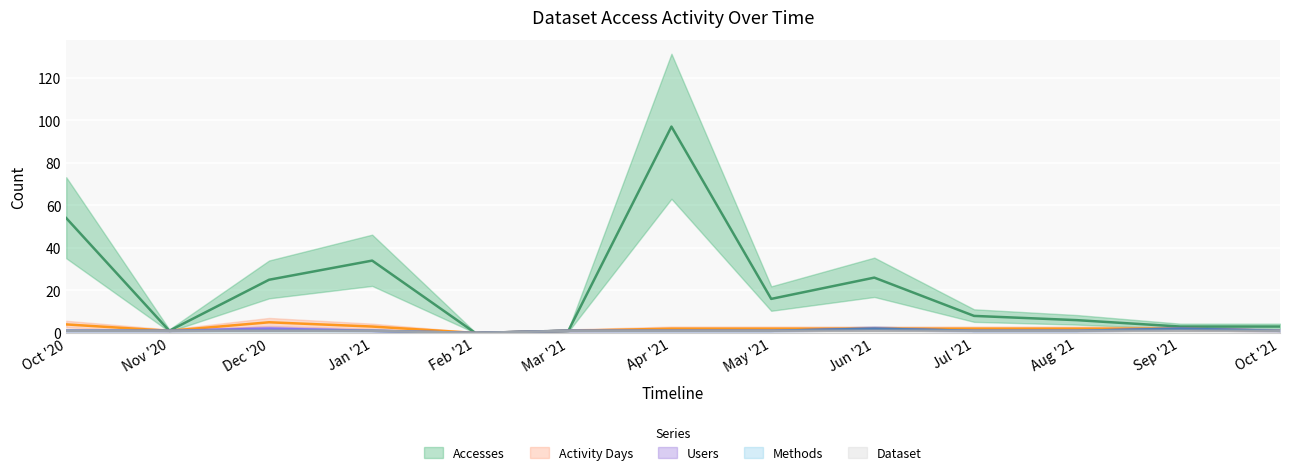

How many positive values does the Users series have?

12